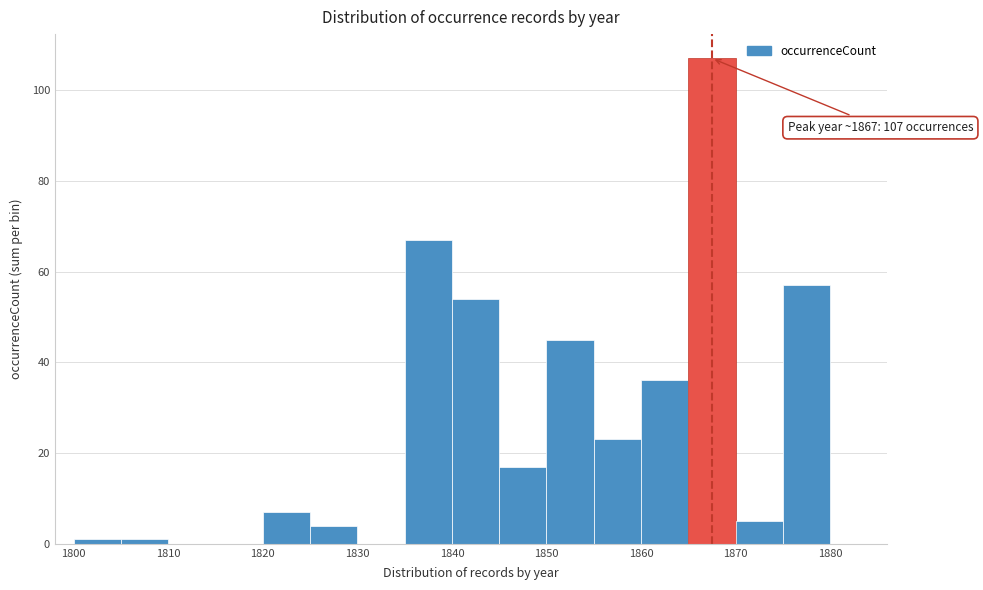

Which range on the x-axis has the tallest bar?

1865 to 1870